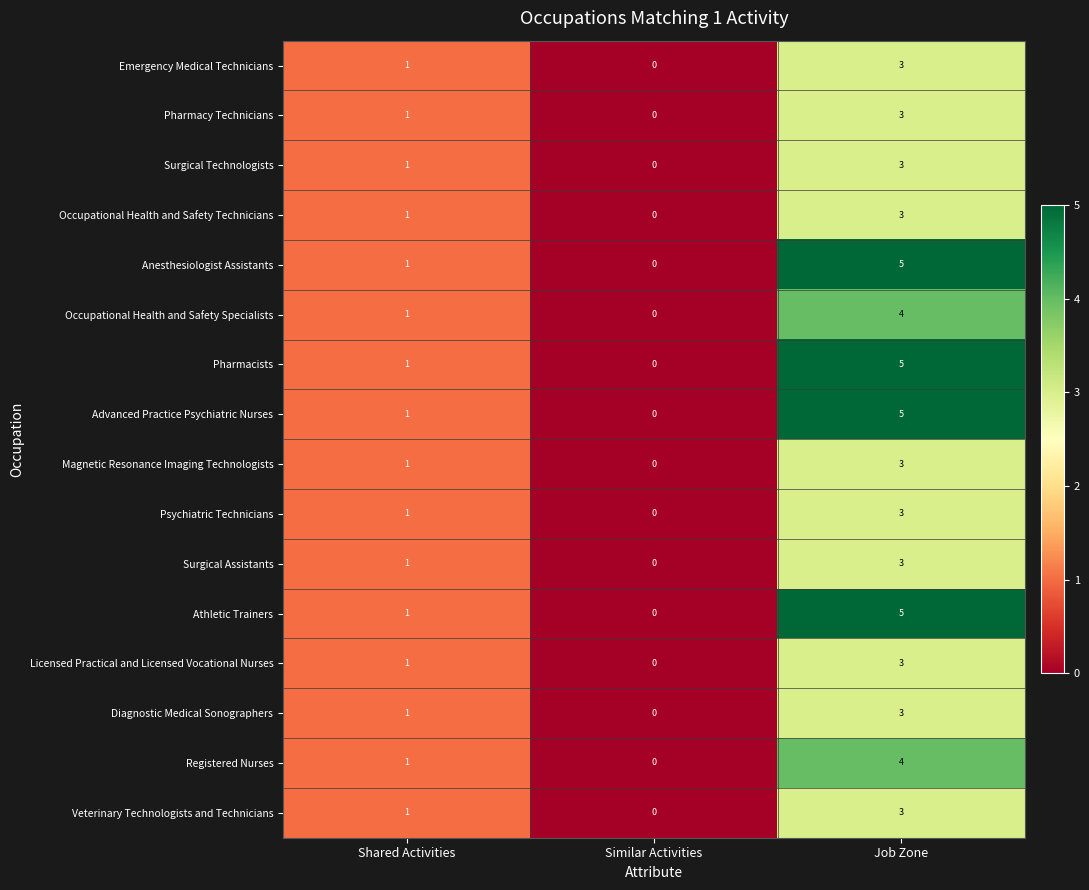

Is the value of Pharmacy Technicians at Shared Activities greater than the value of Occupational Health and Safety Technicians at Similar Activities?

Yes